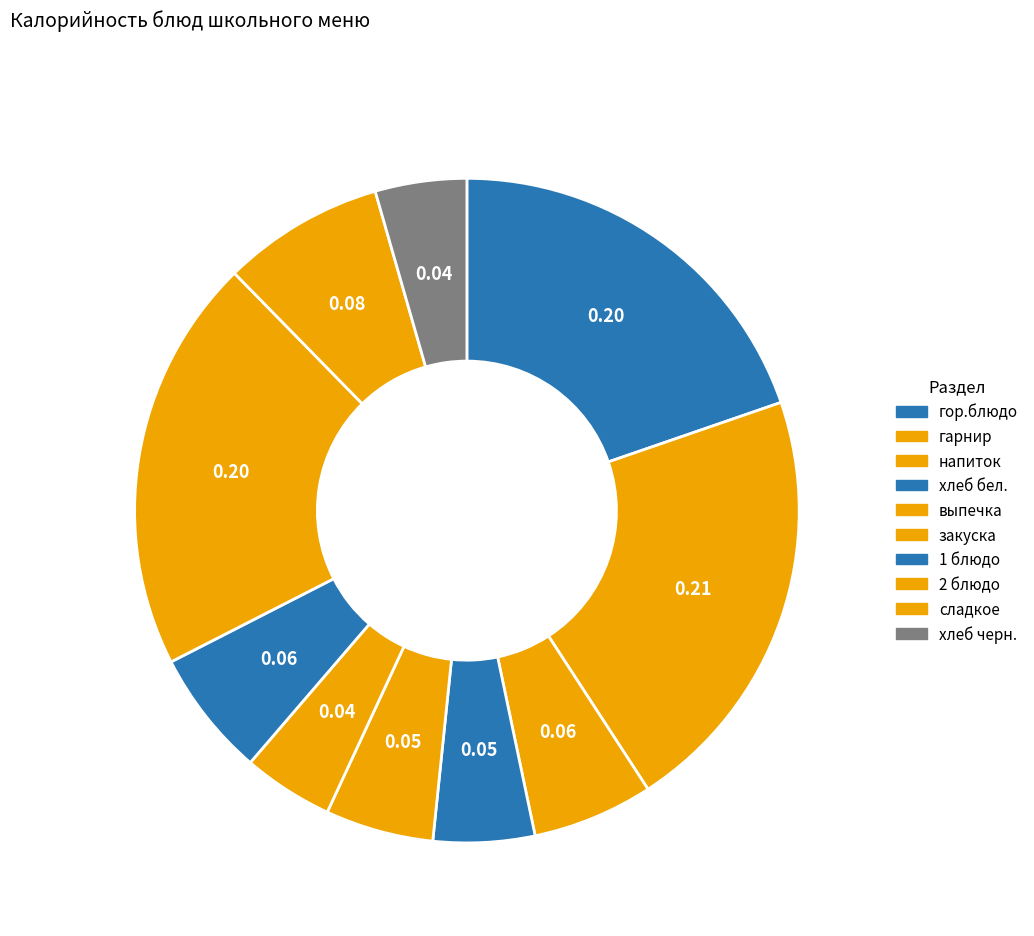

Is the sum of закуска and 2 блюдо greater than half?

No